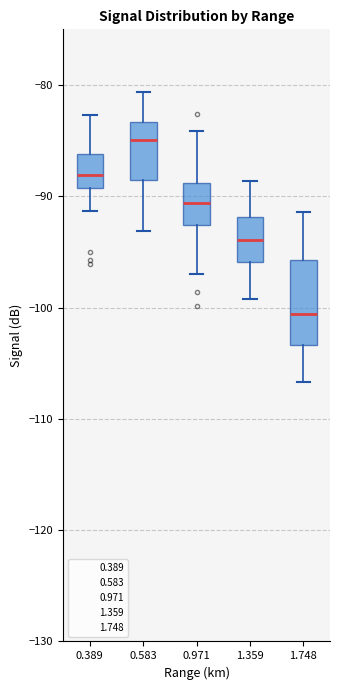

Which box's median line is the lowest?

1.748